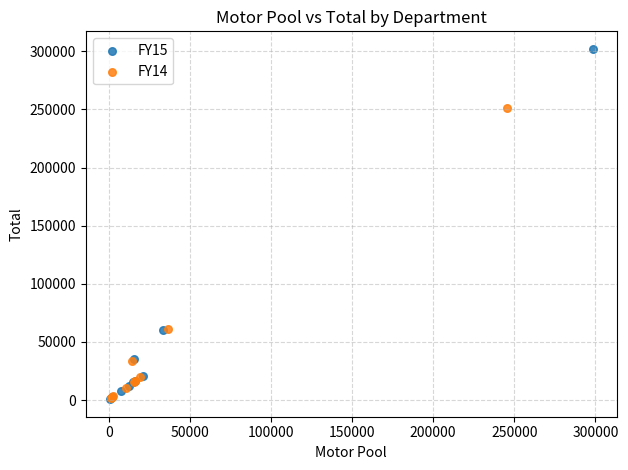

What are all the series names shown in the legend?

FY15, FY14